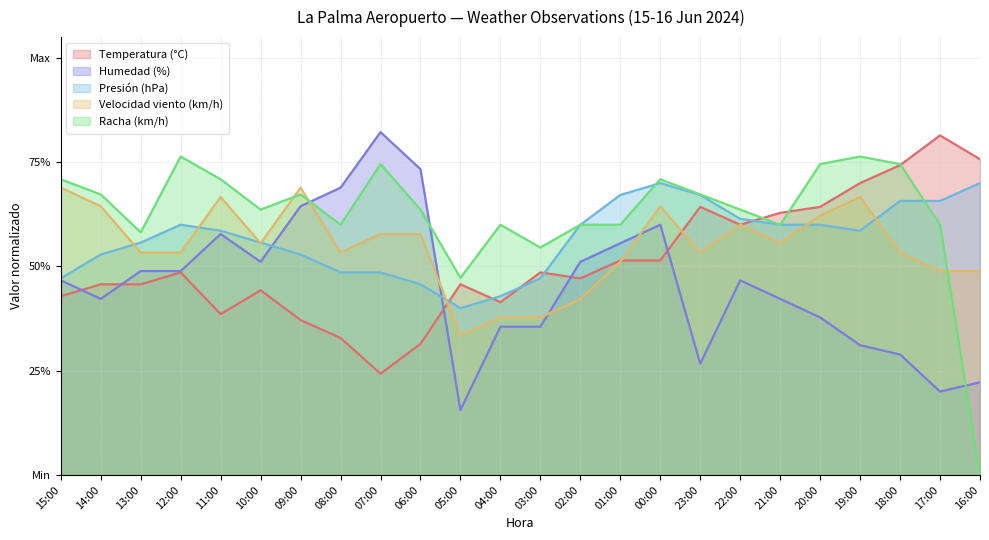

Is the value of Temperatura (°C) at 11:00 greater than the value of Humedad (%) at 09:00?

No